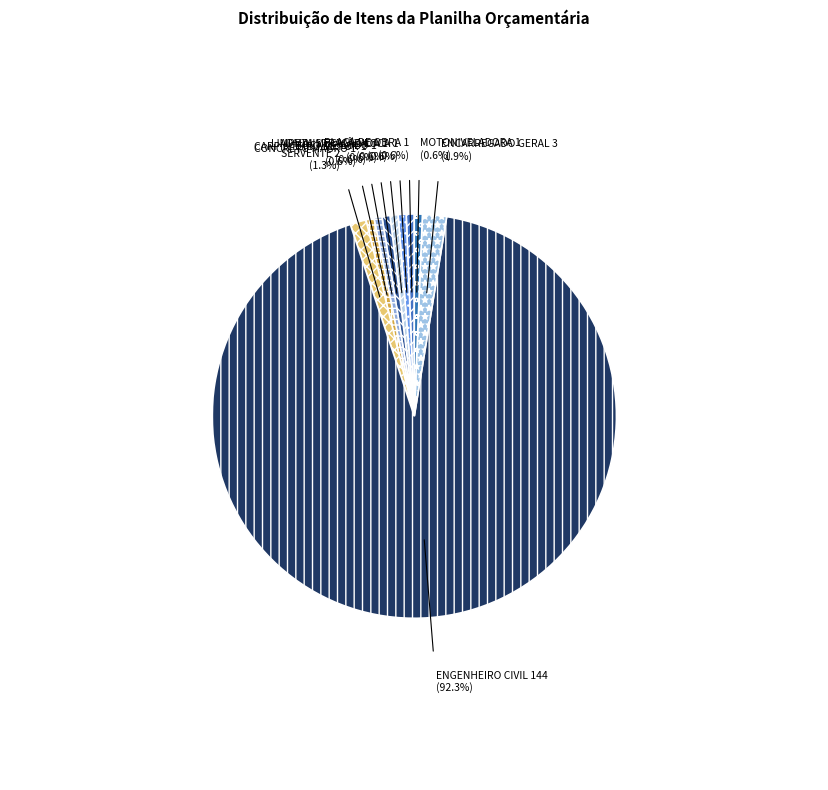

How many slices are in this pie chart?

10